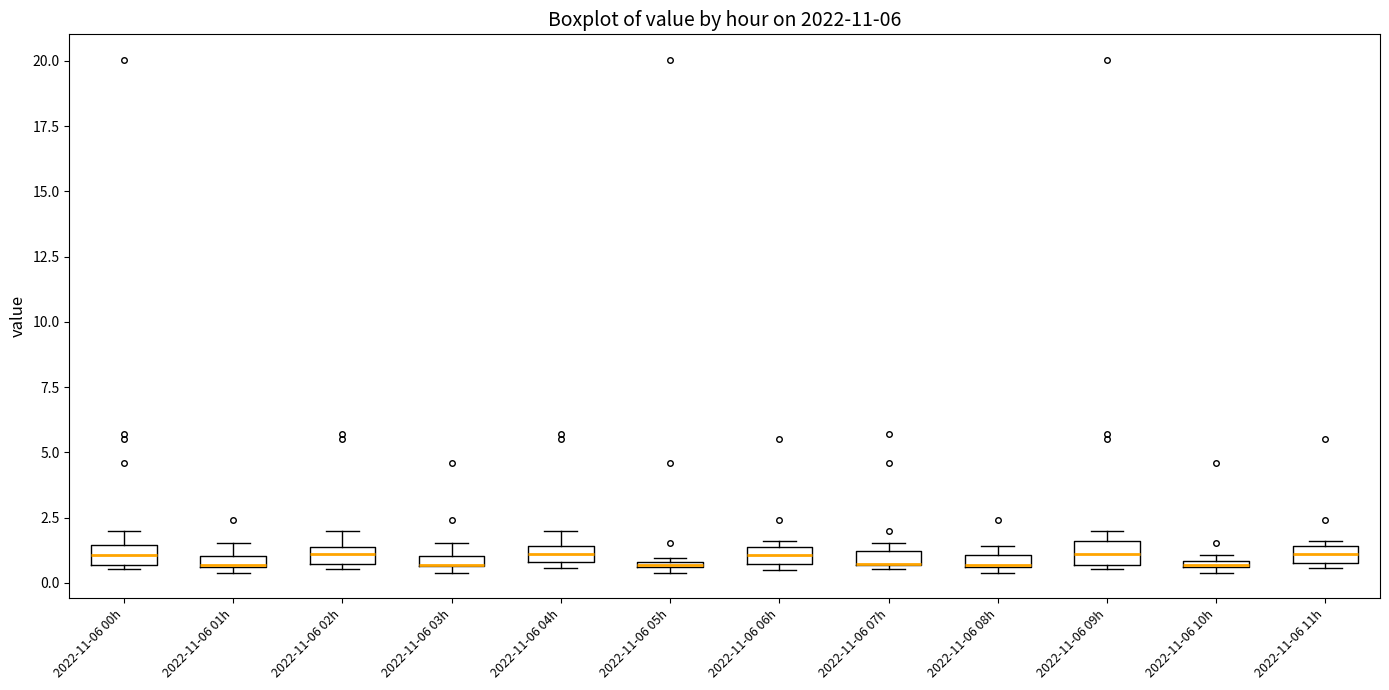

Where does the median line of the box for 2022-11-06 00h sit on the y-axis? The values are not printed on the chart, so give them approximately, as read against the axis.

1.0